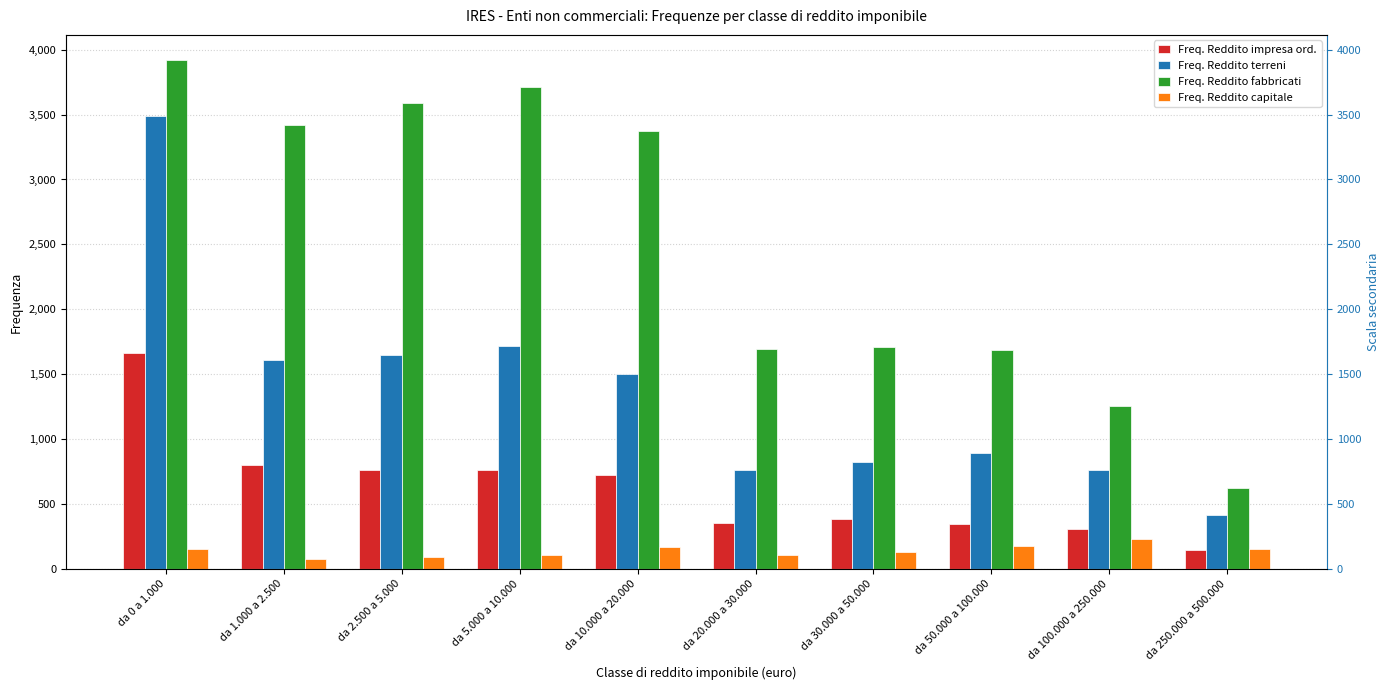

True or false: Freq. Reddito terreni has a value of 1431 at da 50.000 a 100.000.

False